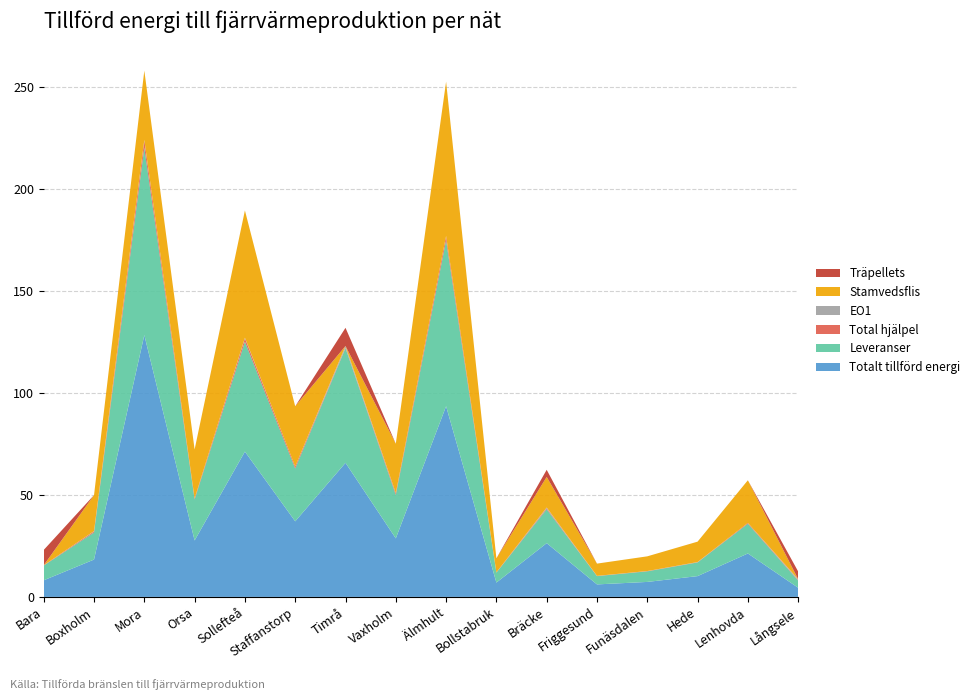

Reading left to right, transcribe all the data shown in this chart.

Totalt tillförd energi: 8.1	18.3	128.3	27.7	71.2	37.0	65.7	28.7	93.5	7.0	26.4	6.1	7.3	10.2	21.3	4.5
Leveranser: 7.2	13.3	91.8	20.1	53.9	25.9	56.2	21.3	81.3	4.9	16.6	4.1	5.2	6.7	14.6	3.5
Total hjälpel: 0.2	0.5	3.5	0.5	1.7	0.9	0.2	0.8	2.1	0.1	0.5	0.1	0.1	0.1	0.4	0.3
EO1: 0.0	0.1	0.3	0.0	0.3	0.0	0.8	0.1	0.0	0.0	0.4	0.0	0.0	0.1	0.0	0.4
Stamvedsflis: 0.0	17.6	34.0	24.0	62.4	29.5	0.0	24.2	75.6	6.9	15.0	6.0	7.2	10.0	20.9	0.0
Träpellets: 7.5	0.0	0.0	0.0	0.0	0.0	8.9	0.0	0.0	0.0	3.5	0.0	0.0	0.0	0.0	3.8